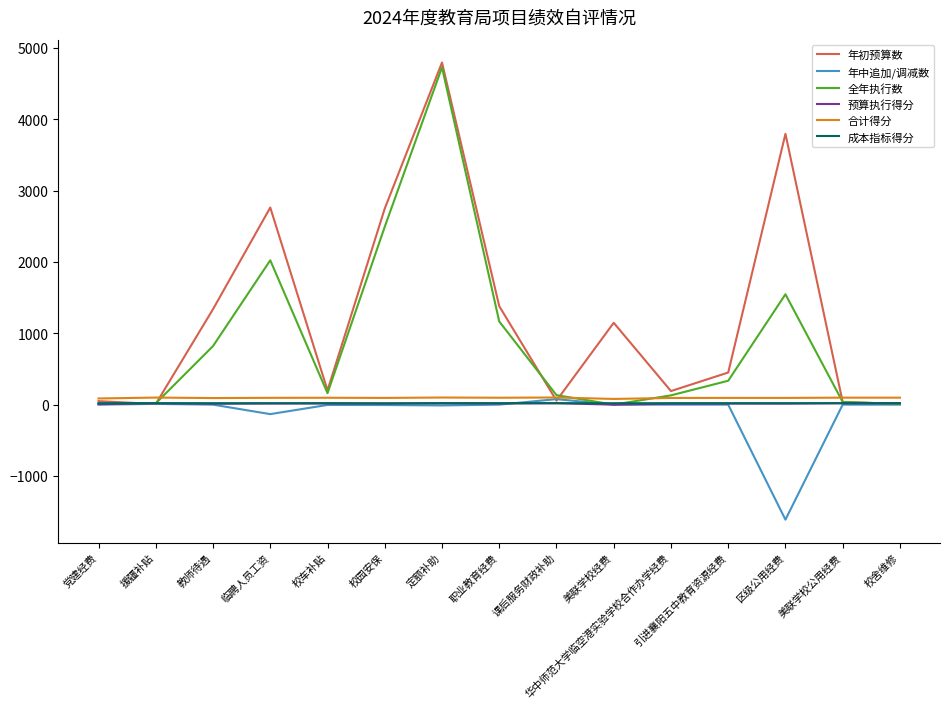

In 全年执行数, how many points are lower than both neighbors (excluding endpoints)?

2